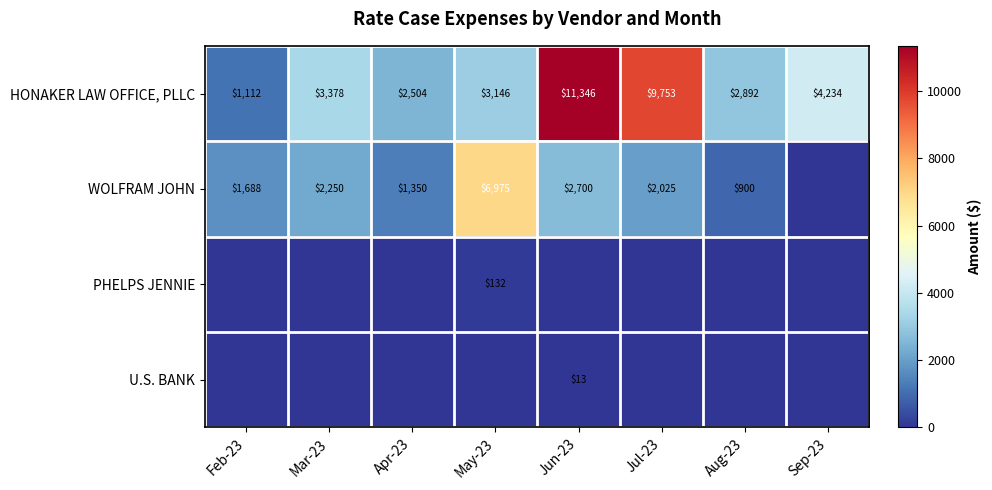

True or false: WOLFRAM JOHN has a value of 375 at Apr-23.

False